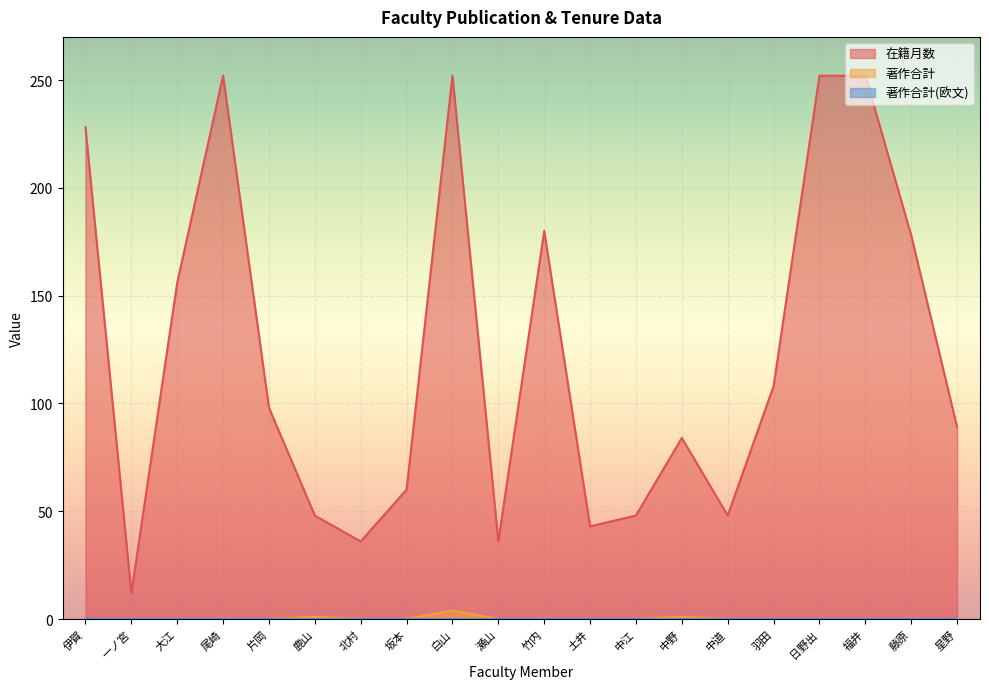

True or false: 在籍月数 and 著作合計 cross at least once.

False